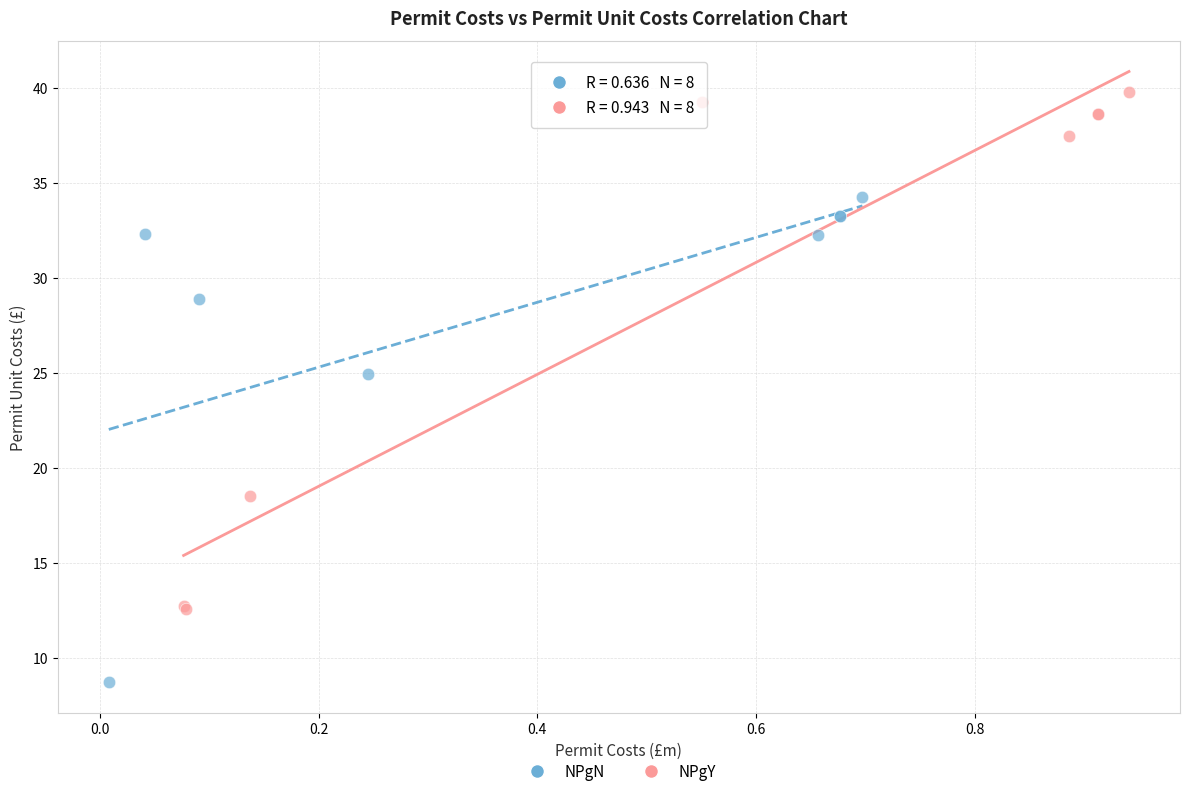

Which series contains the lowest Y value?

NPgN